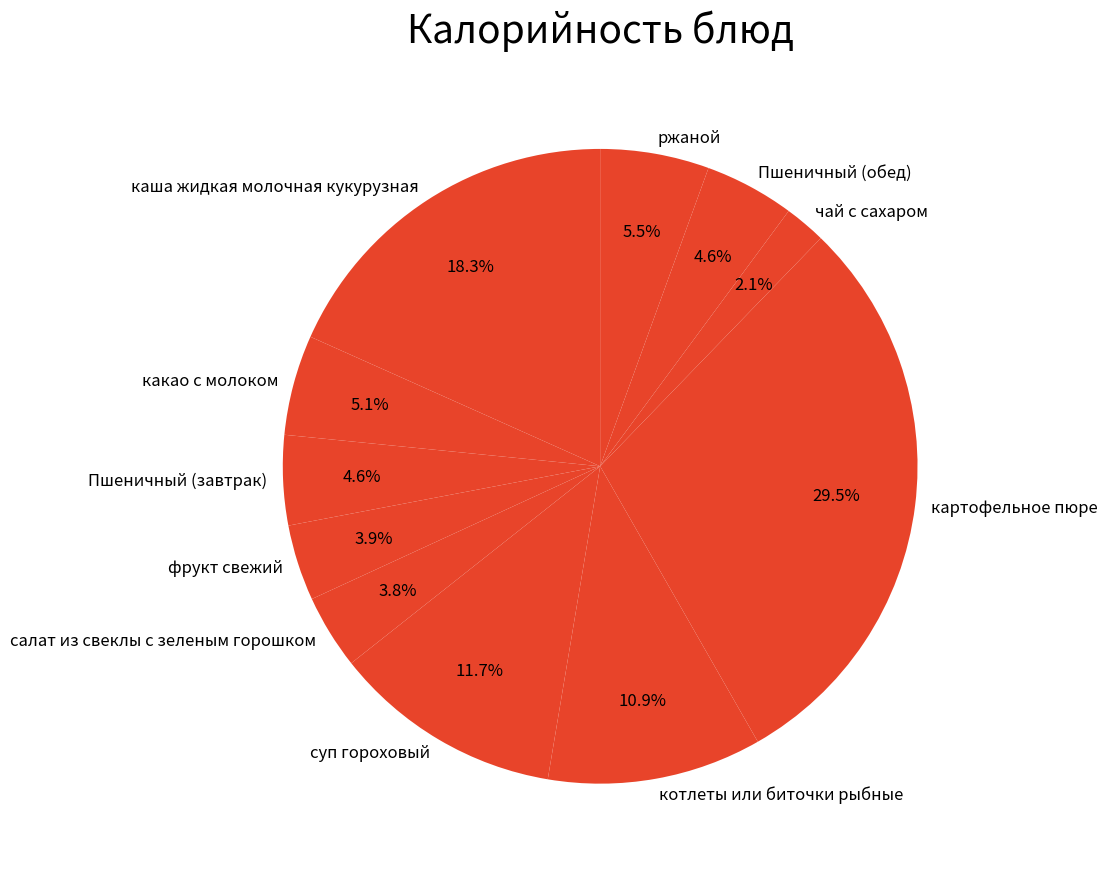

True or false: картофельное пюре accounts for 22% of the total.

False